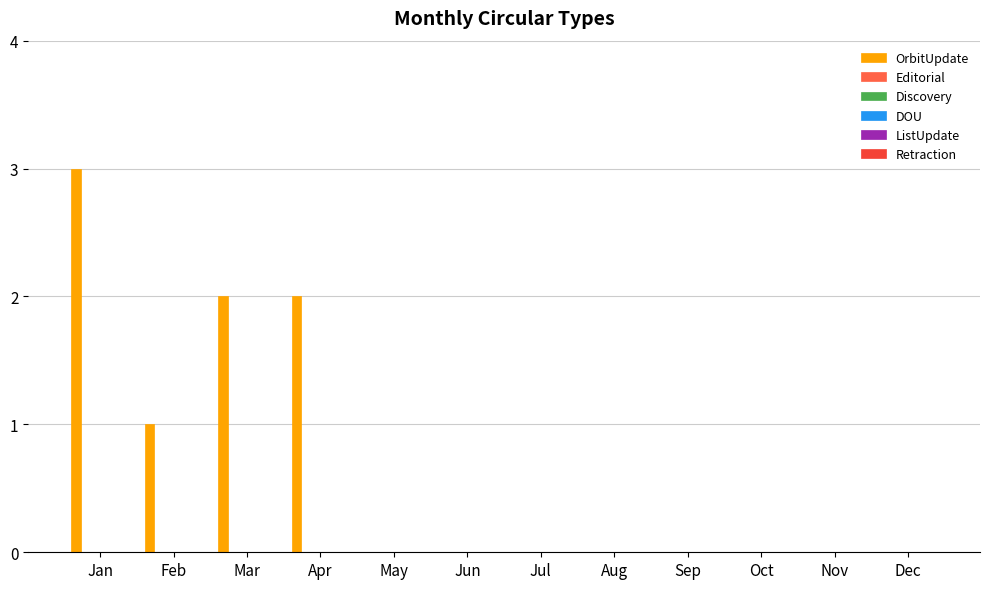

Are the bars grouped side by side (vs. stacked)?

No